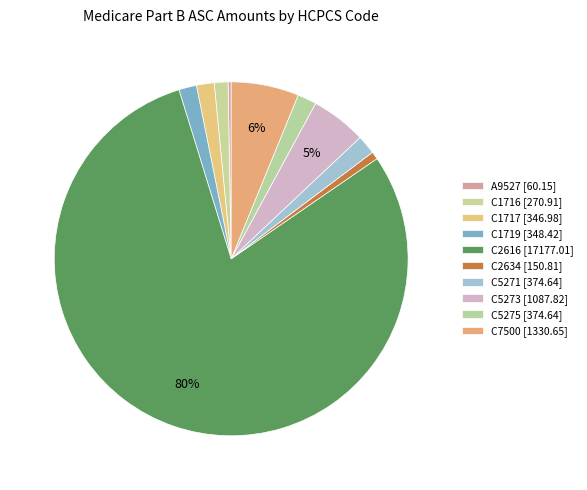

True or false: C2616 accounts for 80% of the total.

True